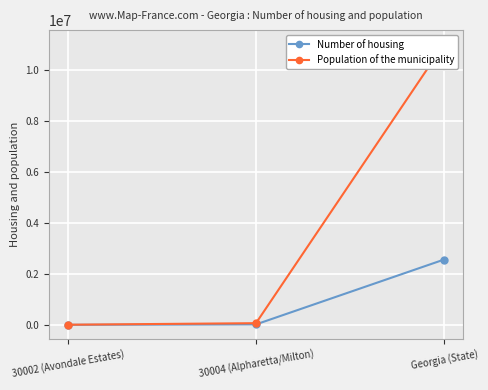

What is the maximum value for Population of the municipality?

11029227